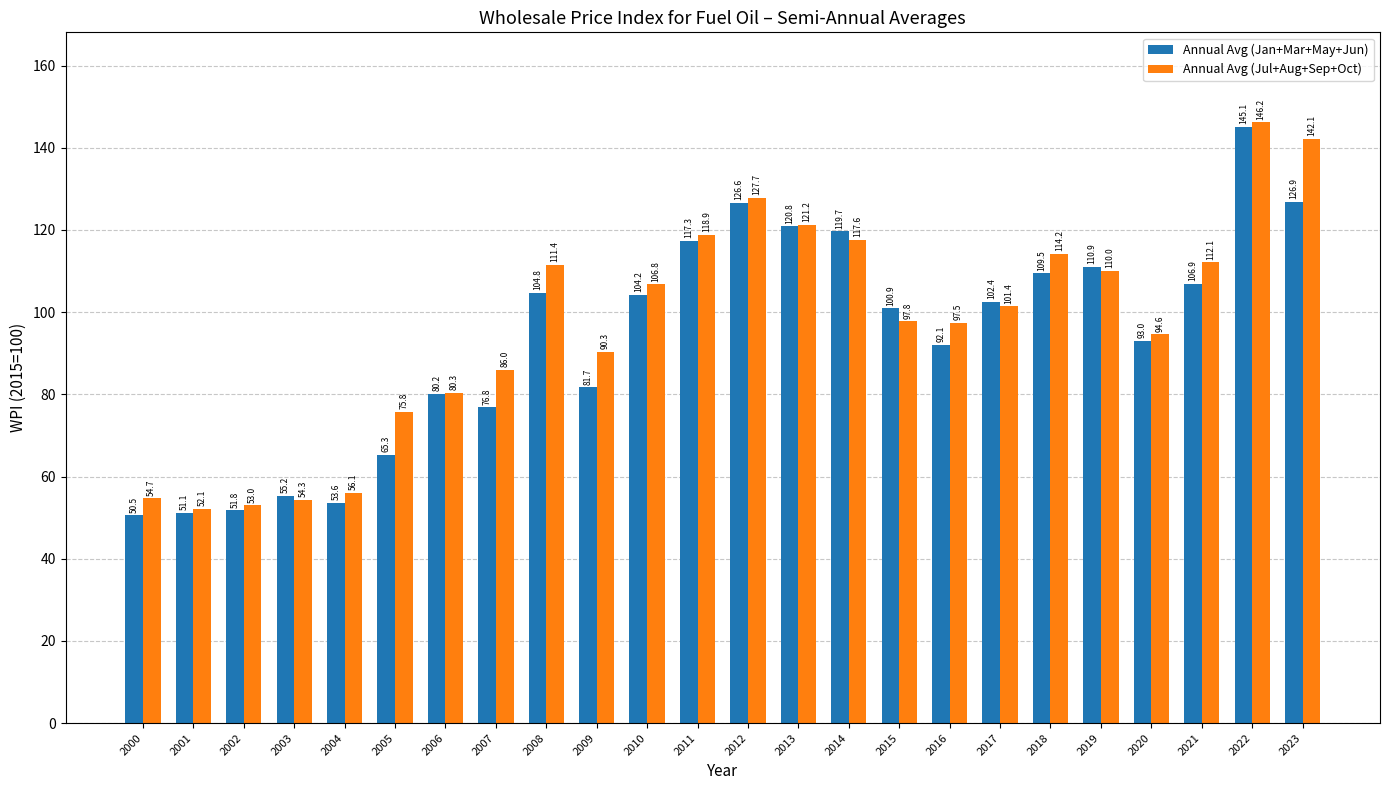

Read the Annual Avg (Jul+Aug+Sep+Oct) value at 2002.

53.0